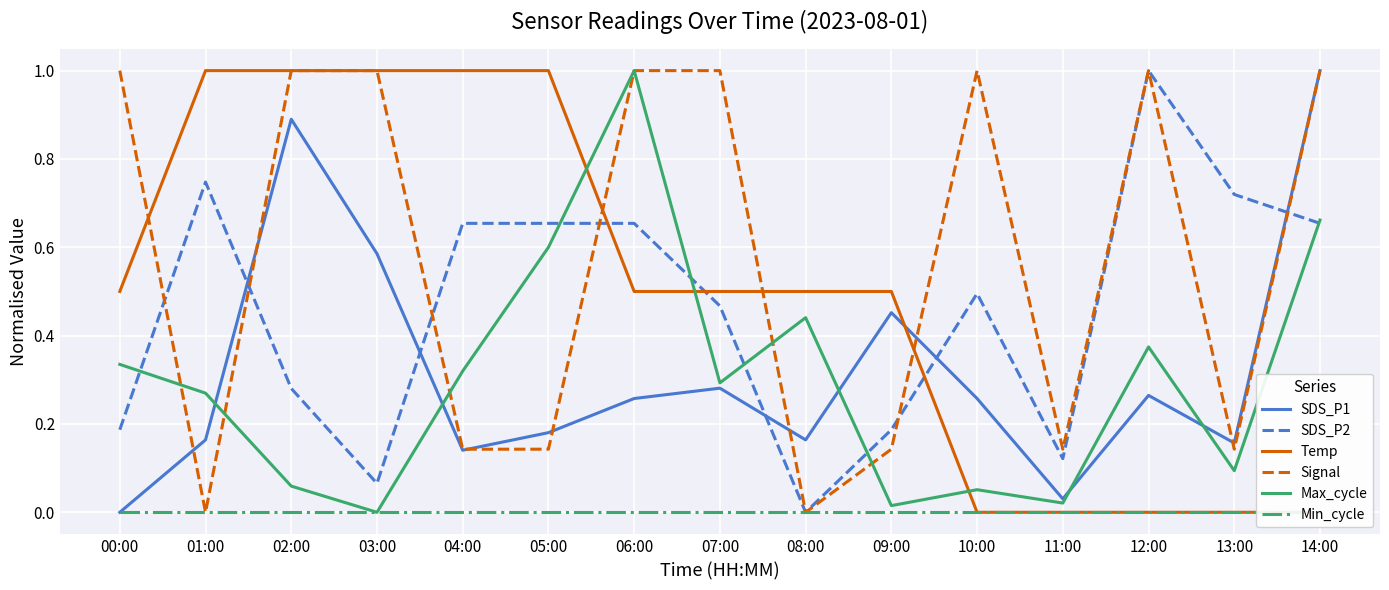

Which label corresponds to the largest value in the chart?

14:00